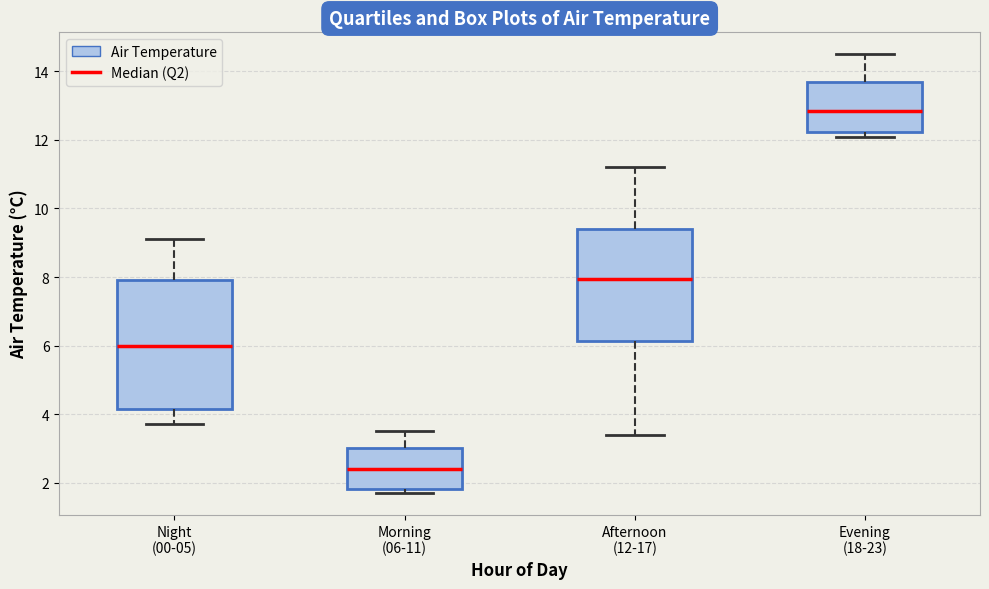

Reading left to right, read every box against the y-axis: the position of its median line, the range the box covers, and the ends of its whiskers. The values are not printed on the chart, so give them approximately, as read against the axis.

Night (00-05): median 6.0, box 4.2 to 8.0, whiskers 3.8 to 9.2
Morning (06-11): median 2.4, box 1.8 to 3.0, whiskers 1.8 (just below the box's lower edge) to 3.6
Afternoon (12-17): median 8.0, box 6.2 to 9.4, whiskers 3.4 to 11.2
Evening (18-23): median 12.8, box 12.2 to 13.8, whiskers 12.2 (just below the box's lower edge) to 14.6